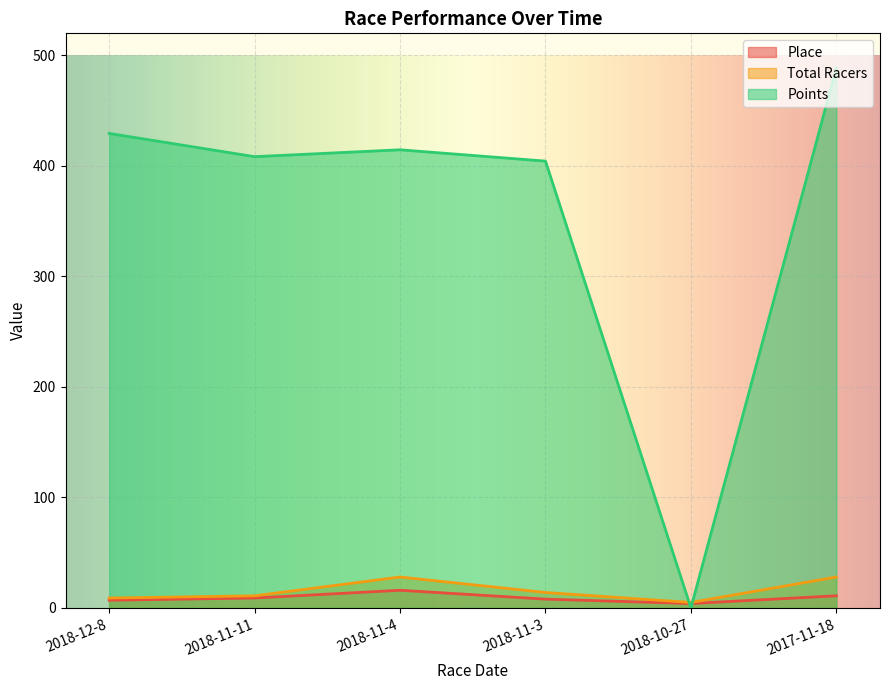

Which series changed the most between 2018-11-11 and 2017-11-18?

Points